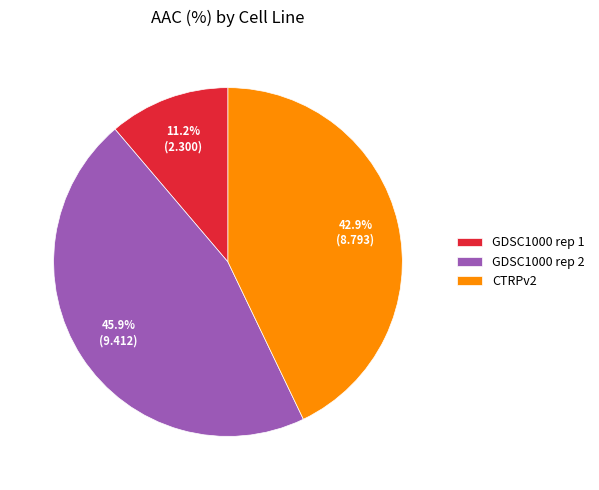

What portion of the pie excludes GDSC1000 rep 1?

88.8%